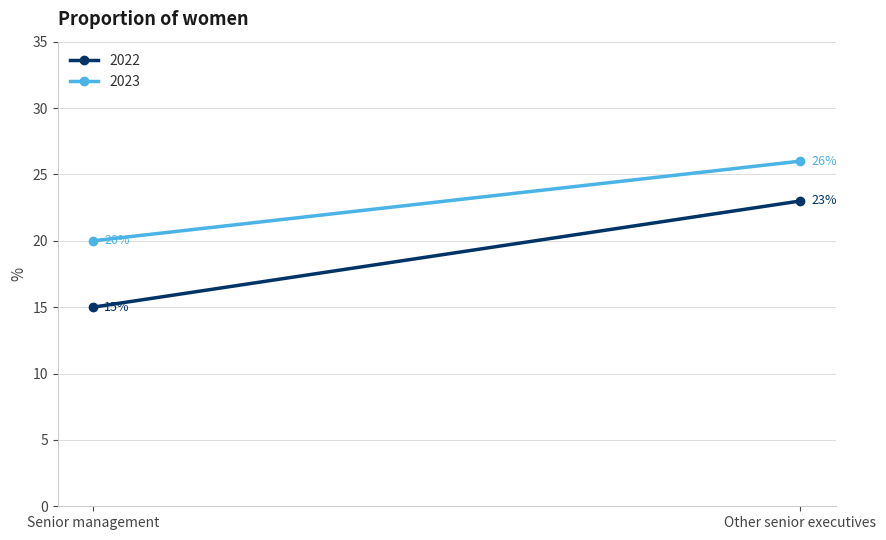

Rank the series by their average value, from highest to lowest.

2023, 2022